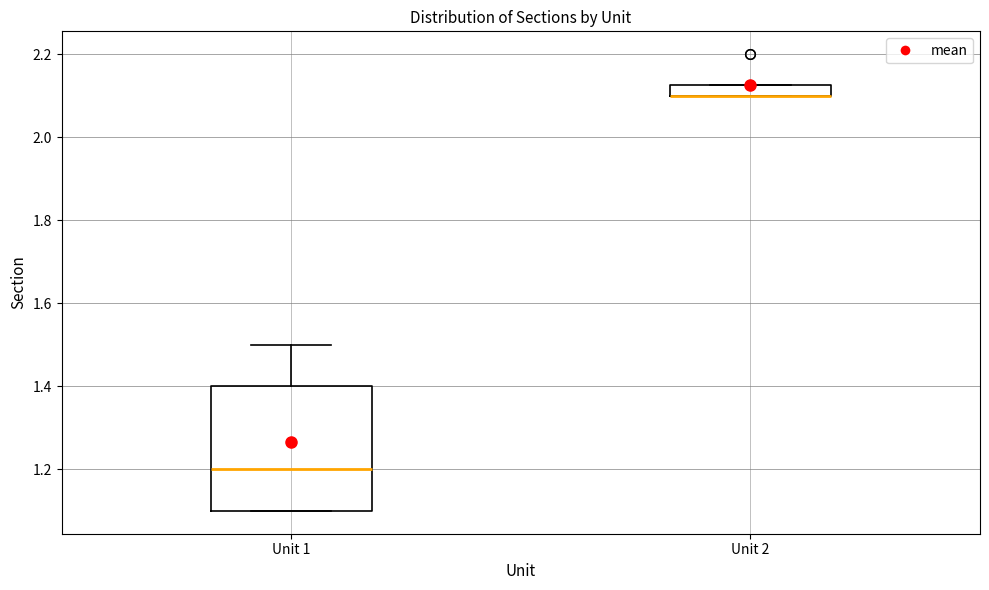

Where does the upper whisker of the box for Unit 1 end on the y-axis? The values are not printed on the chart, so give them approximately, as read against the axis.

1.50